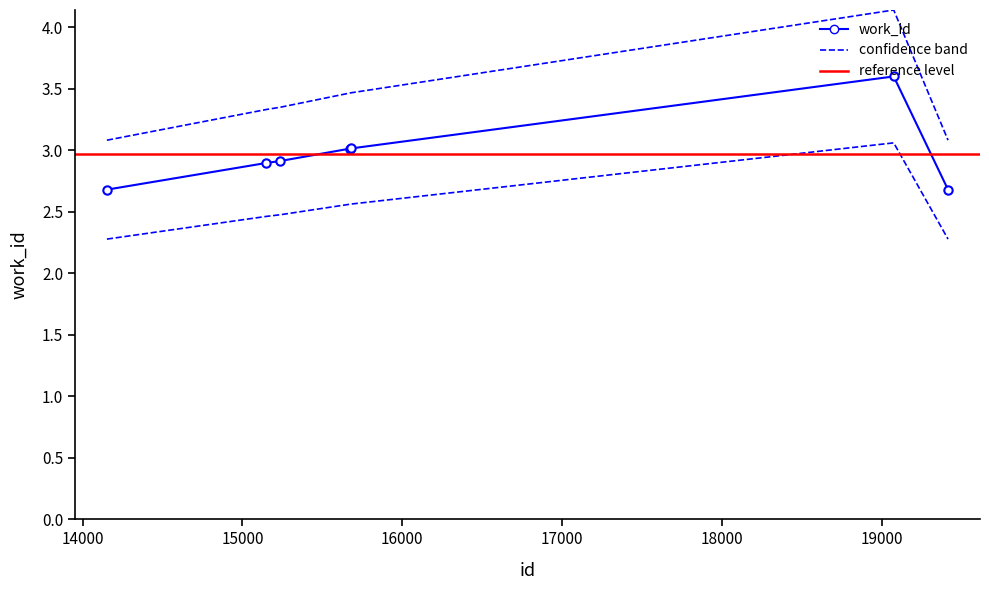

List the labels in order of value, largest first.

19076, 15678, 15676, 15238, 15149, 14152, 19416